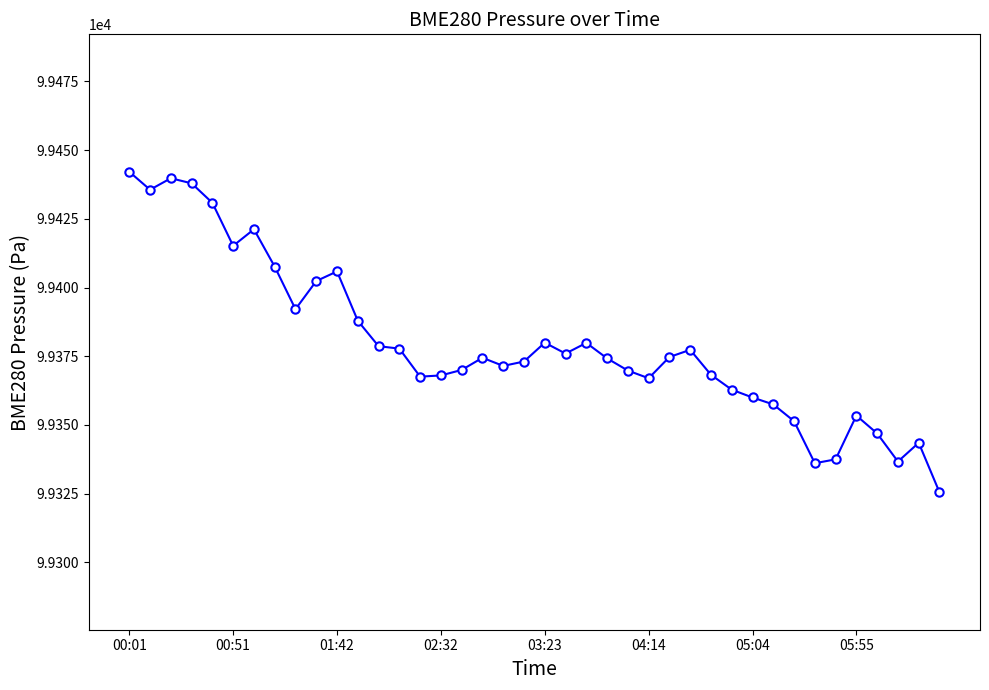

True or false: there are more than 1 points higher than both neighbors.

True